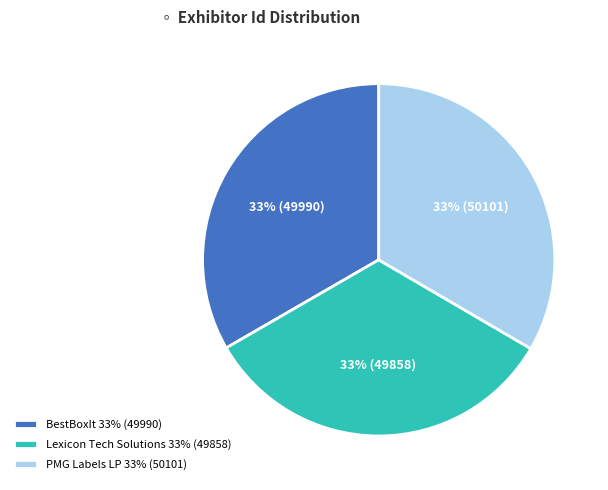

What percentage is the BestBoxIt slice, to the nearest percent?

33%